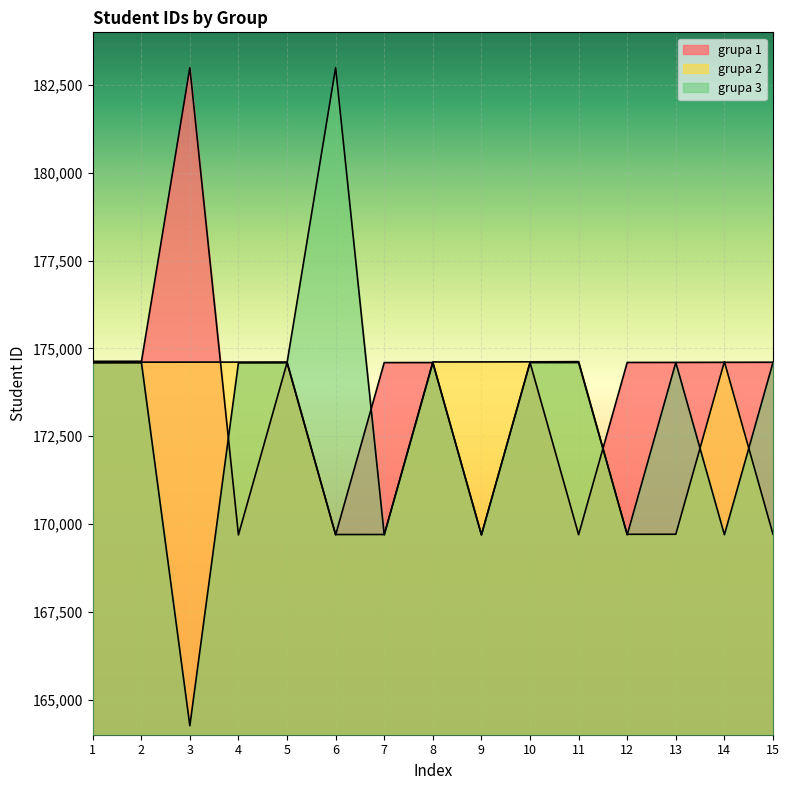

What is the minimum value shown in the chart?

164256